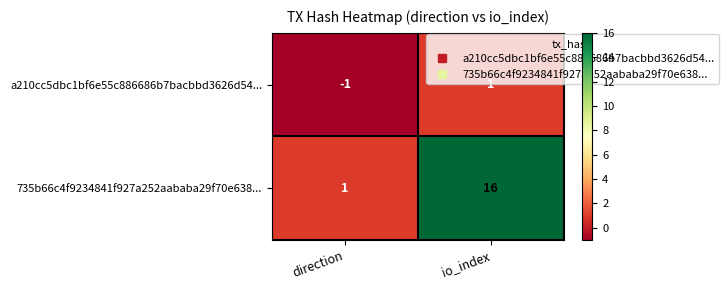

Which series has the widest spread of values?

735b66c4f9234841f927a252aababa29f70e638...